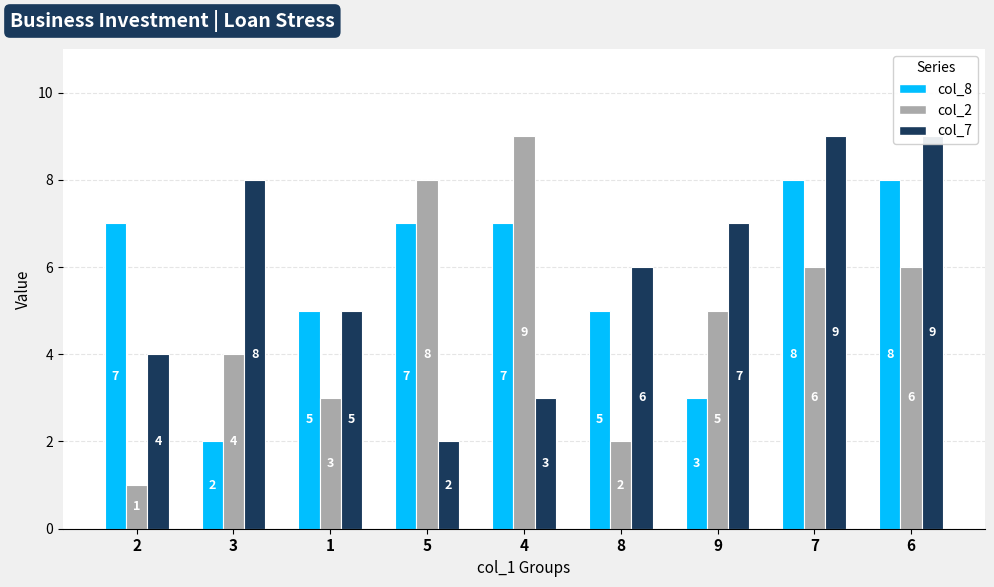

Does the chart contain stacked bars?

No